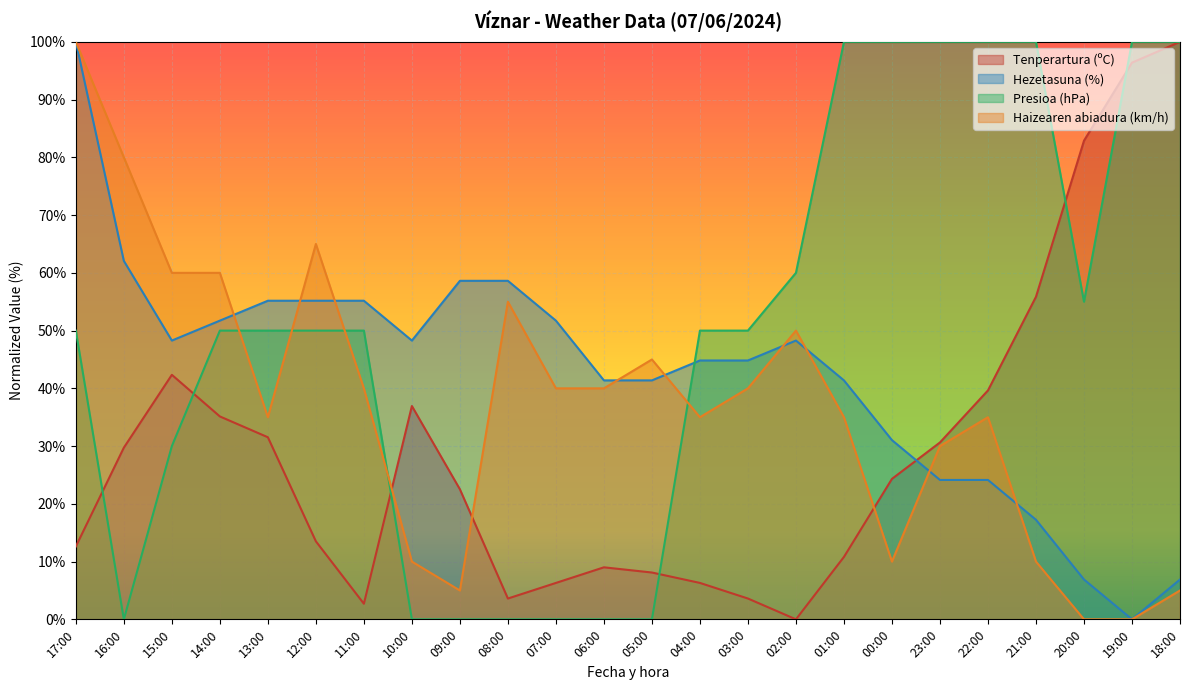

What is the greatest value displayed?

100.0